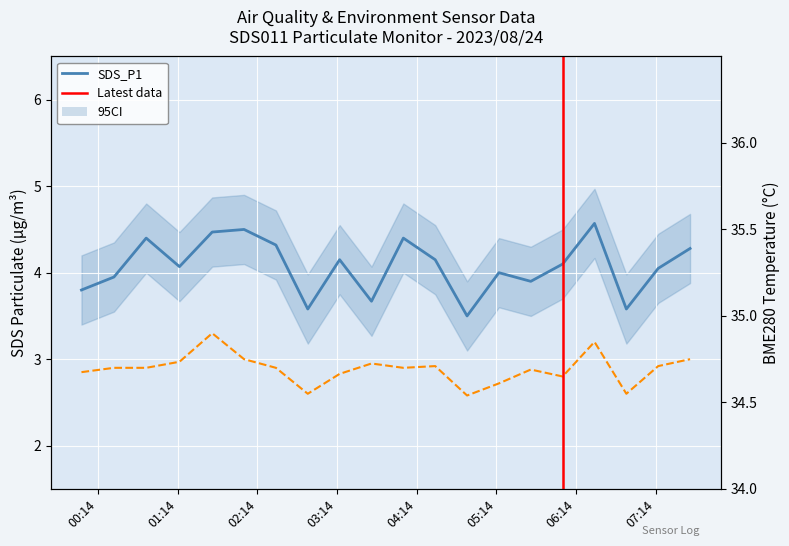

Count the number of data series in this chart.

3